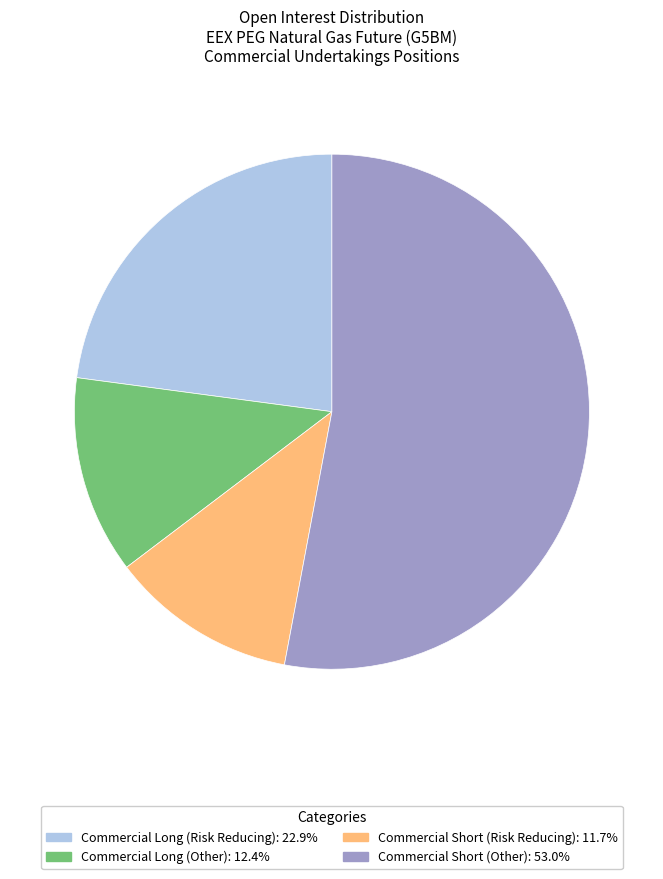

Which slice is the largest?

Commercial Short (Other)